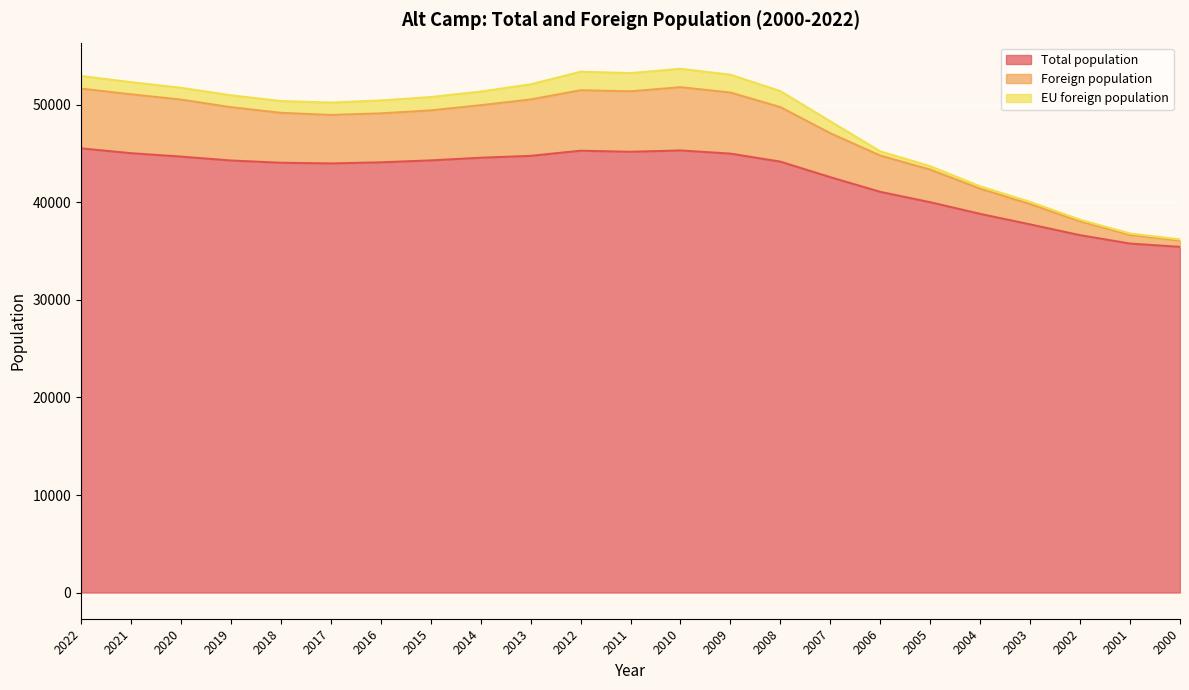

What is the value of the Foreign population point at the 18th from the left?

43714